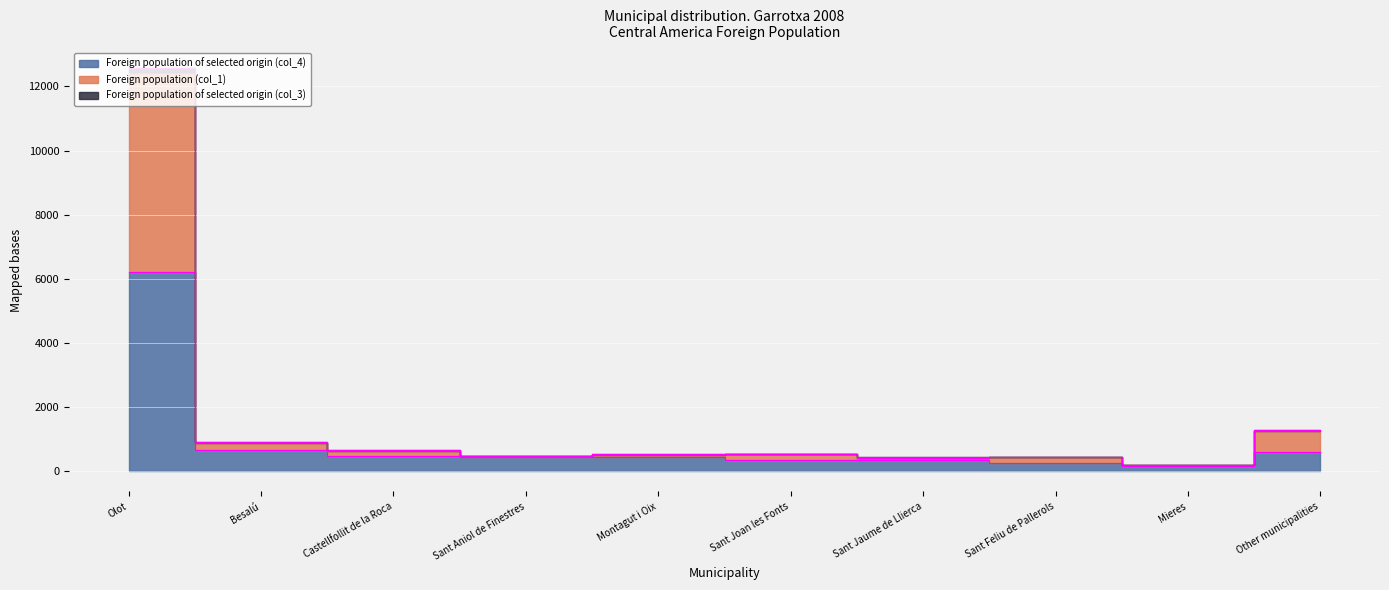

What is the sum of the Foreign population of selected origin (col_4) values at Olot and Sant Aniol de Finestres?

6667